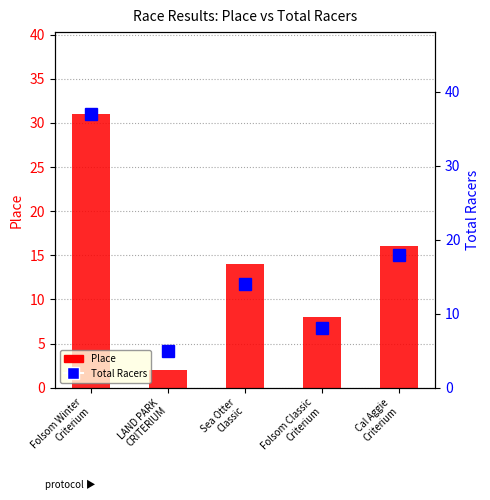

How many groups of bars are there?

5